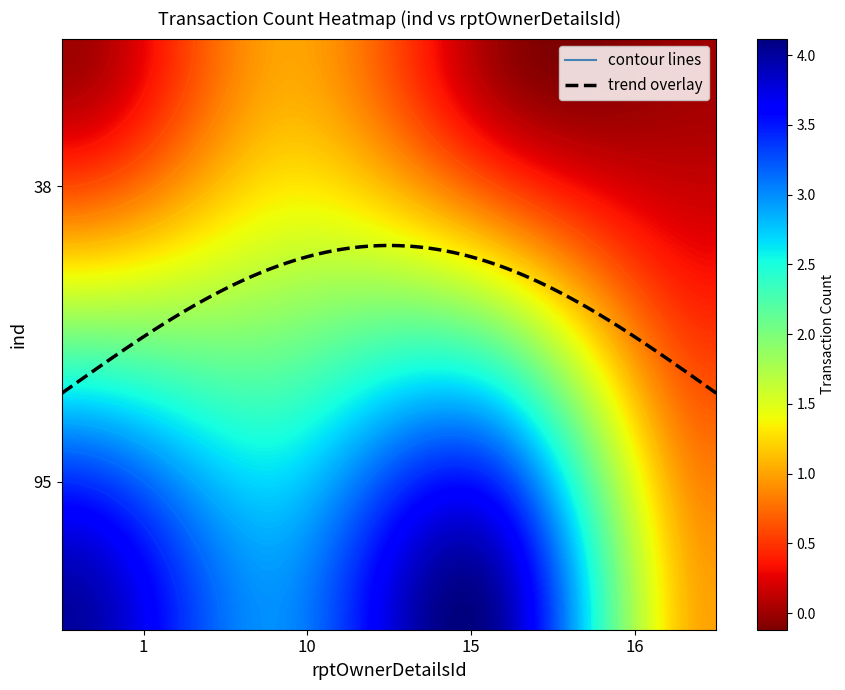

What is the average value of the 1 series?

2